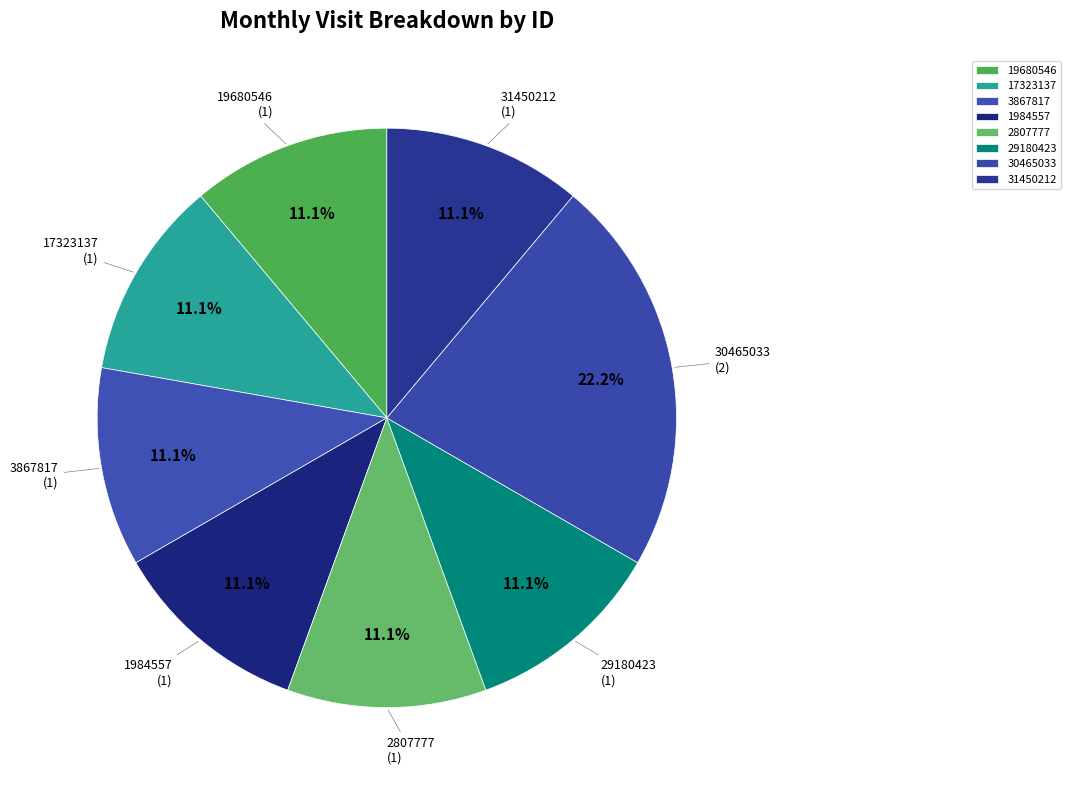

Is there any slice that represents more than half of the pie?

No